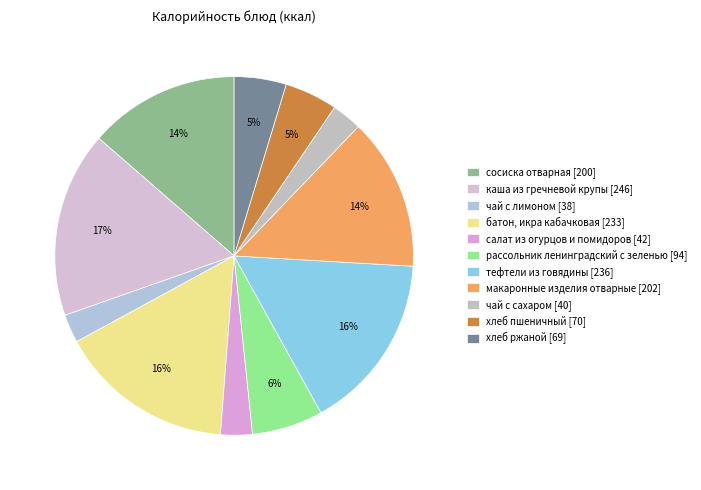

How many segments does this pie chart have?

11